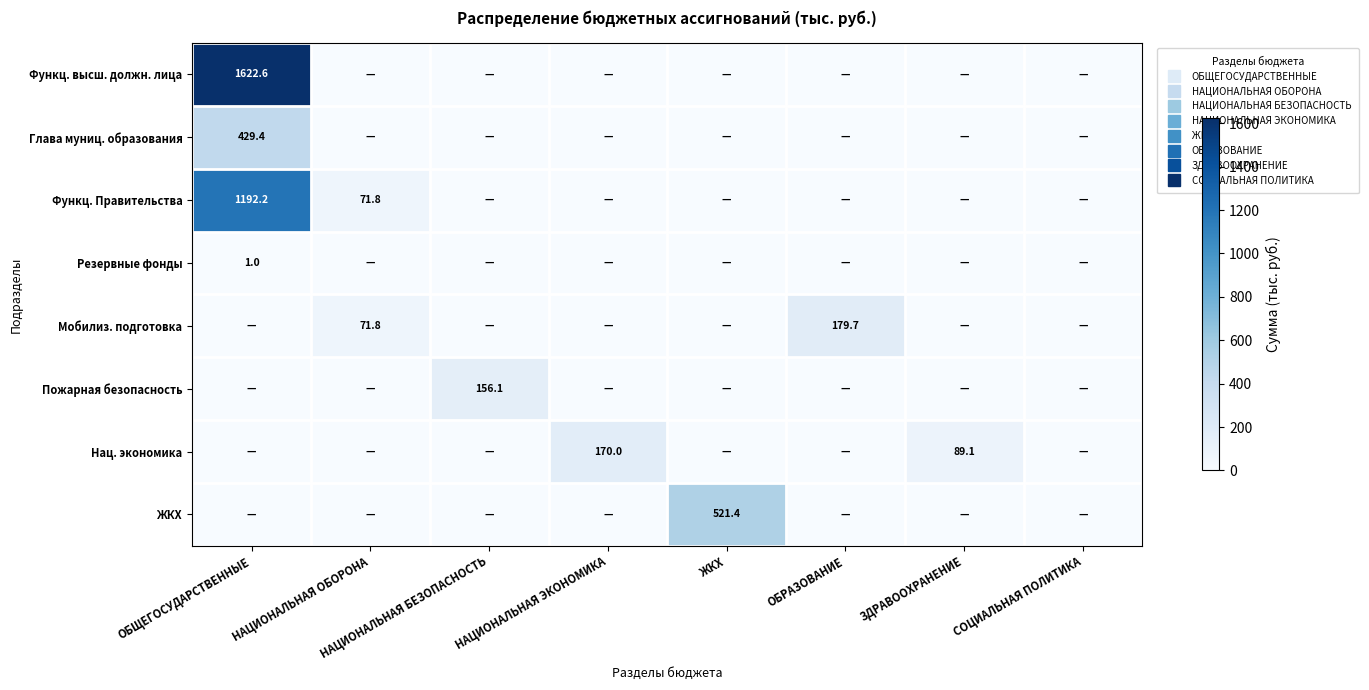

At which label is Пожарная безопасность closest to 78?

ОБЩЕГОСУДАРСТВЕННЫЕ